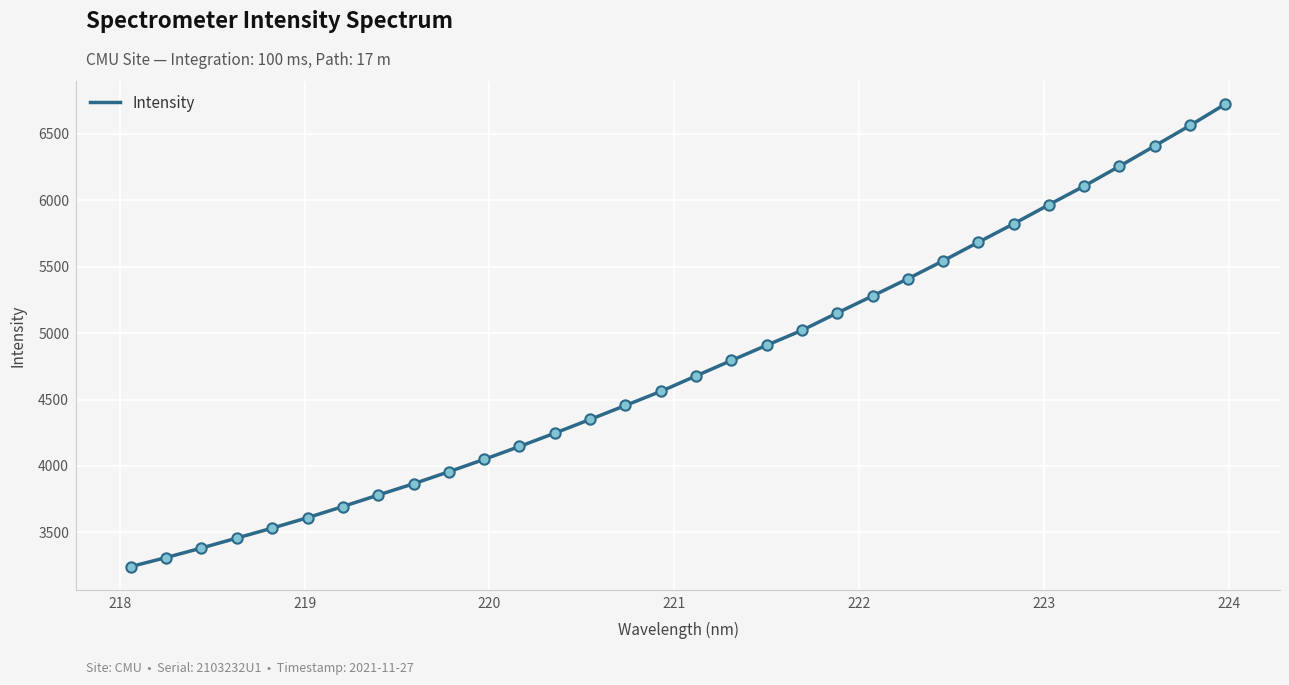

What is the smallest value displayed?

3241.7